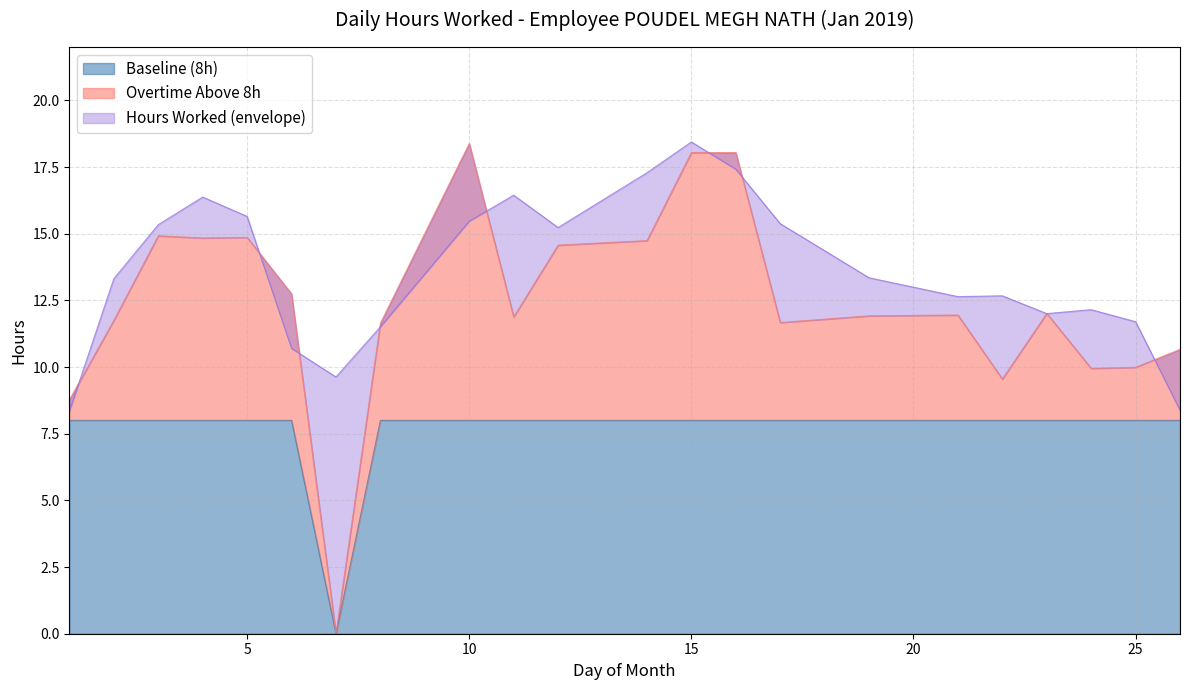

True or false: Baseline (8h) and Hours Worked intersect in this chart.

False